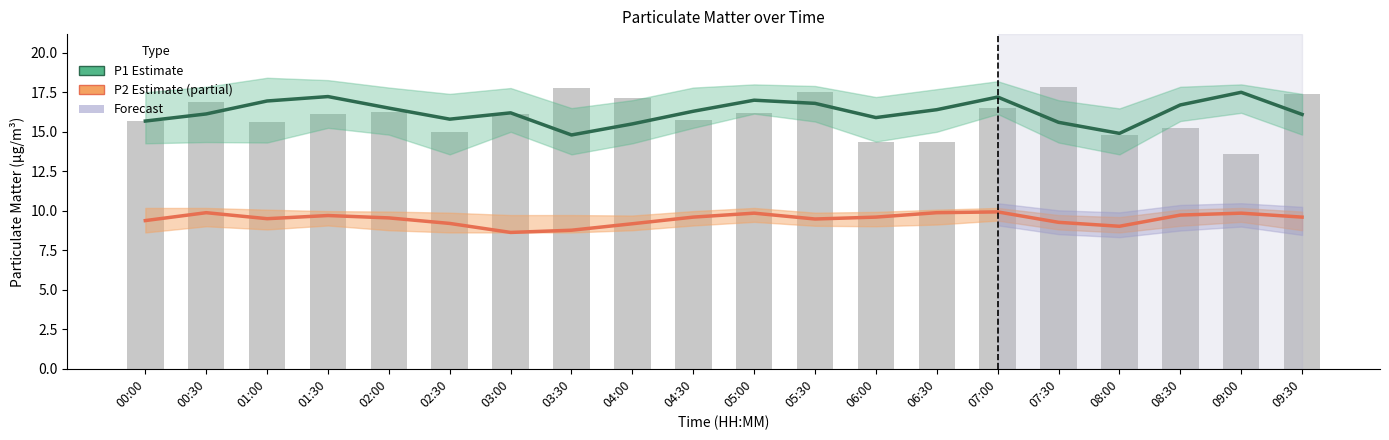

What is the label of the 13th bar from the left?

06:00